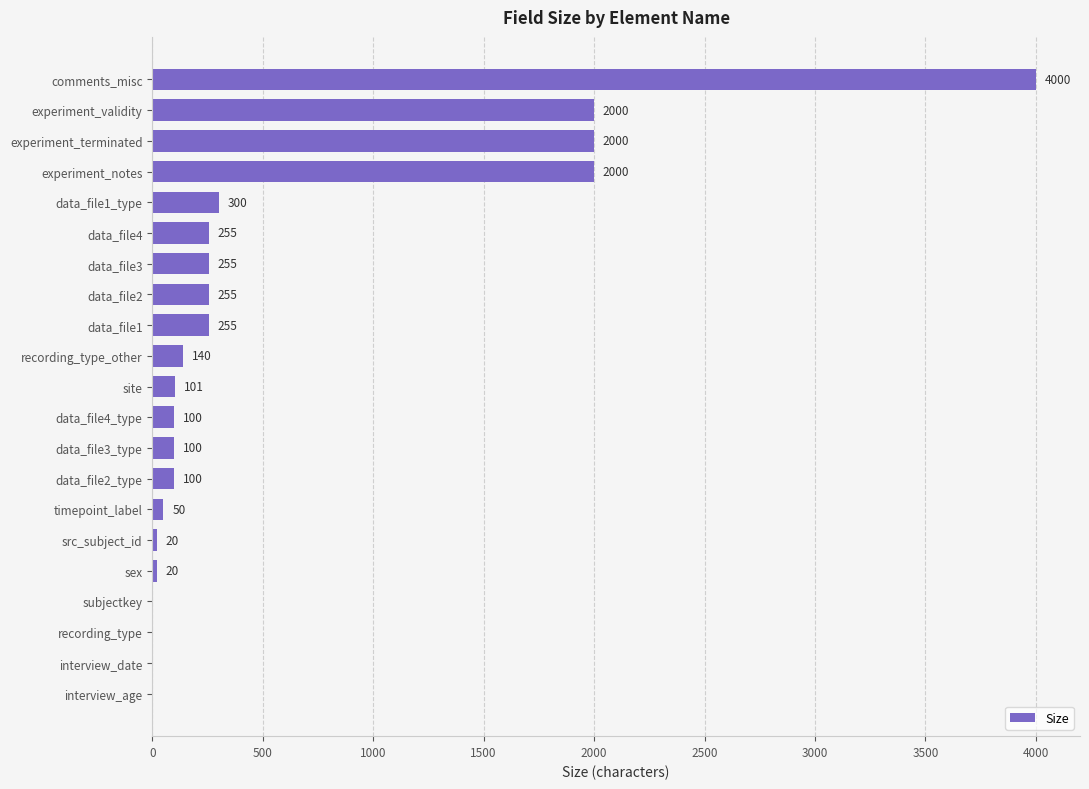

Are the bars horizontal?

Yes